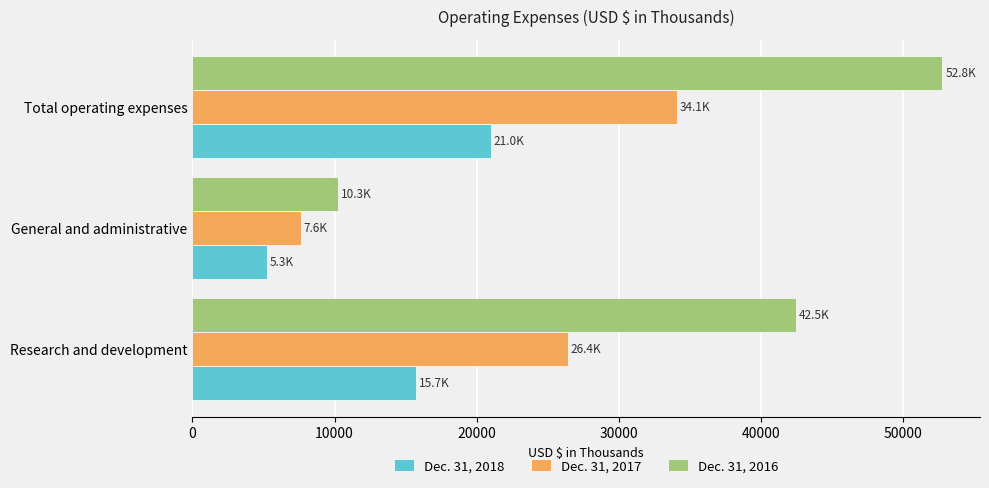

Which series has the largest total across all categories?

Dec. 31, 2016